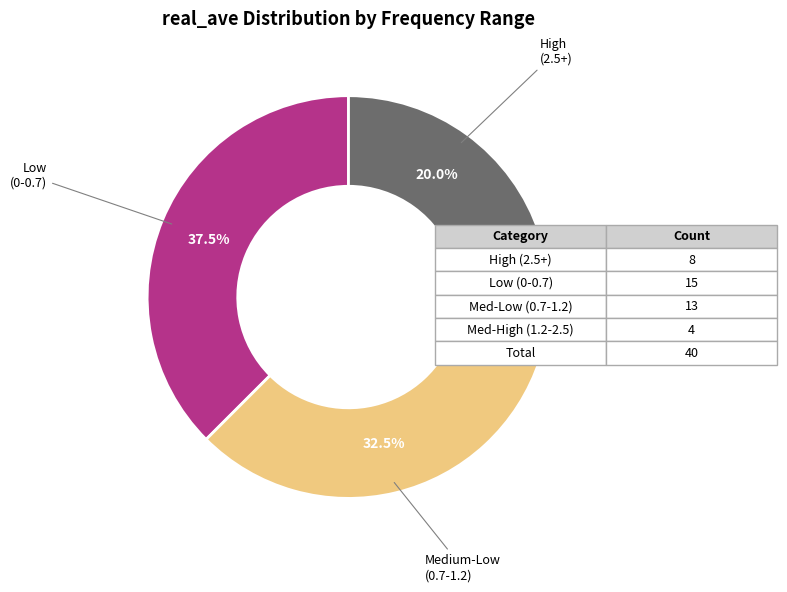

Is there any slice that represents more than half of the pie?

No